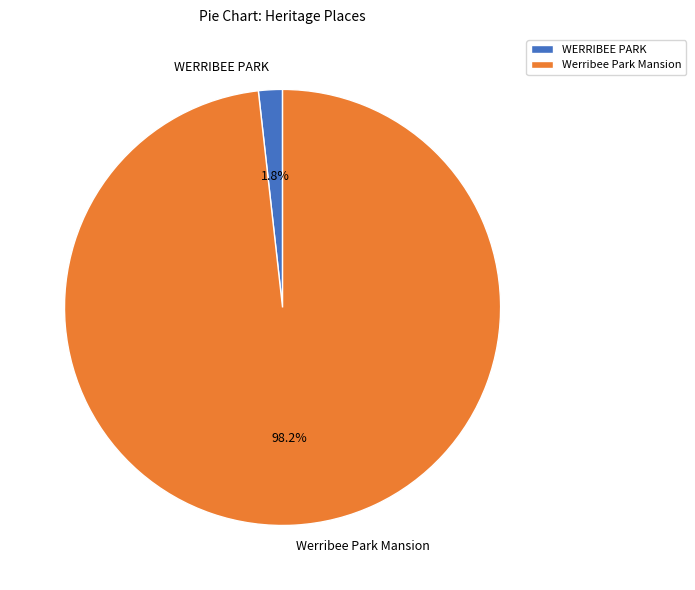

Rank the categories by value from highest to lowest.

Werribee Park Mansion, WERRIBEE PARK